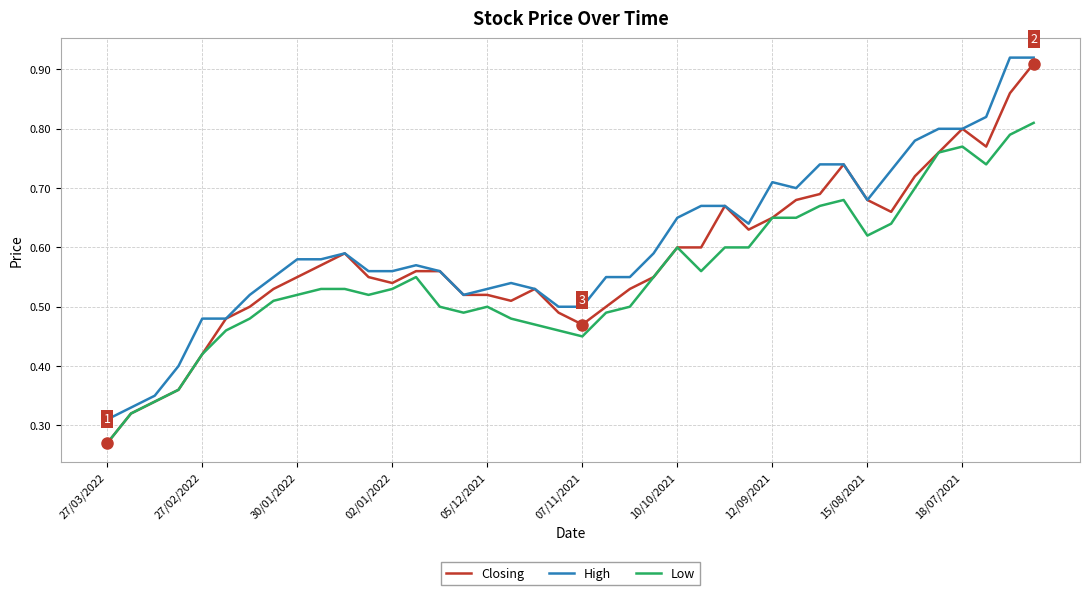

Rank the series by their average value, from highest to lowest.

High, Closing, Low